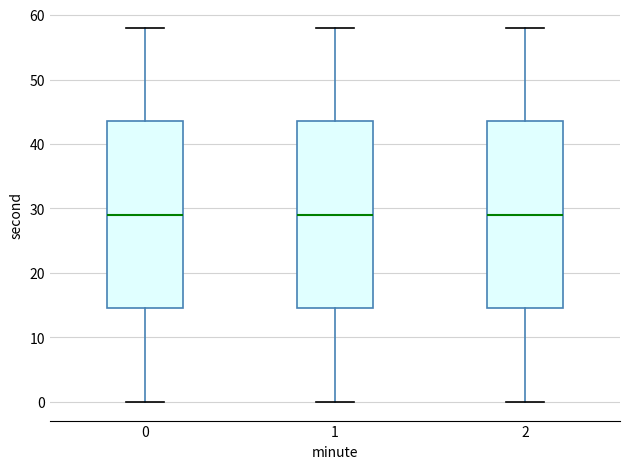

Reading left to right, transcribe this box plot: for each box, give where its median line is, the range the box spans, and where its two whiskers end, as read against the y-axis. The values are not printed on the chart, so give them approximately, as read against the axis.

0: median 29, box 15 to 44, whiskers 0 to 58
1: median 29, box 15 to 44, whiskers 0 to 58
2: median 29, box 15 to 44, whiskers 0 to 58